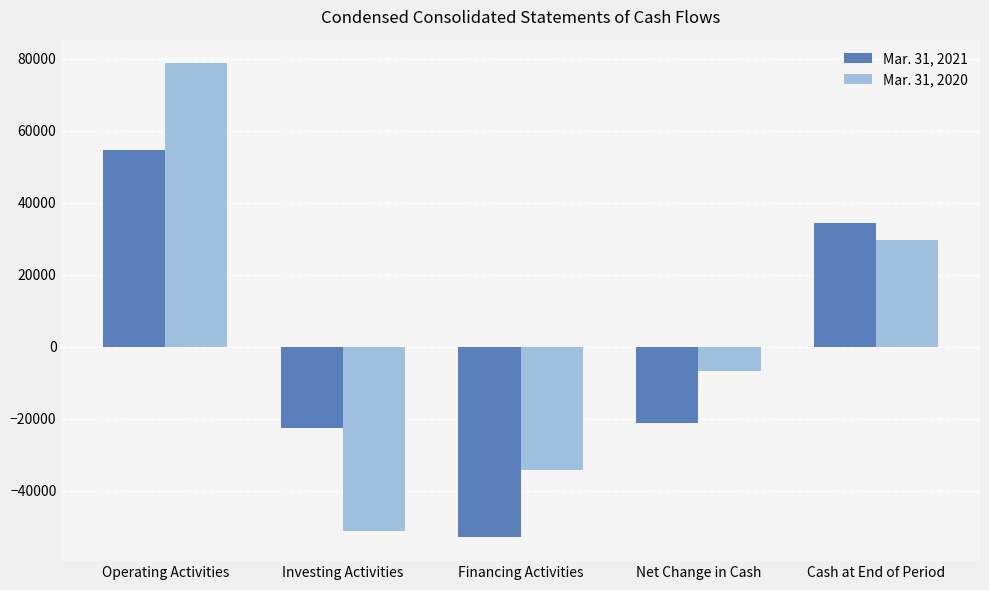

What position from the right is Operating Activities?

5